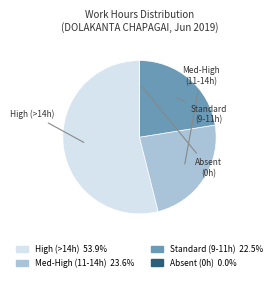

Is there any slice that represents more than half of the pie?

Yes